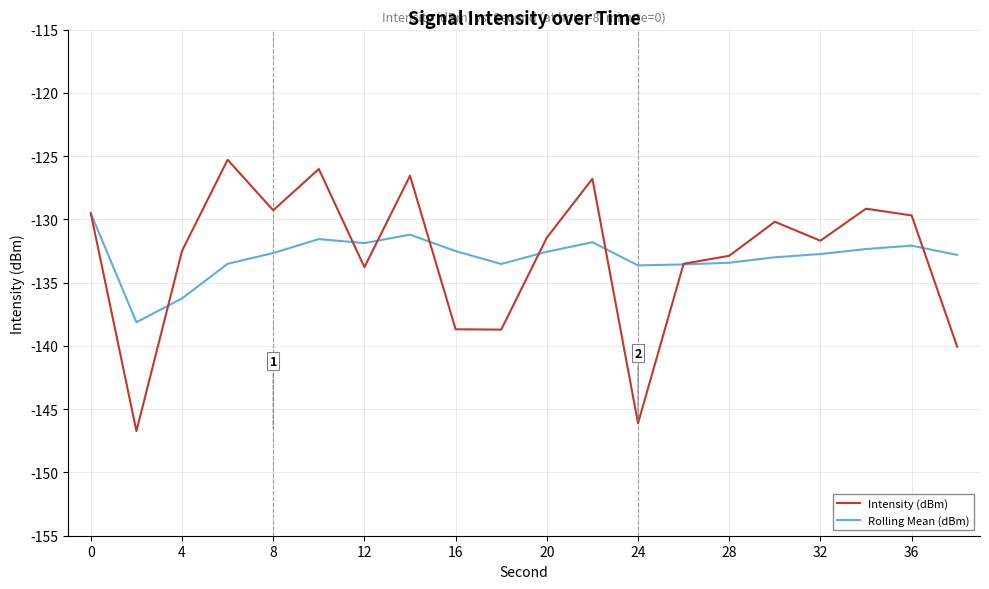

Which series has the largest range (max minus min)?

Intensity (dBm)